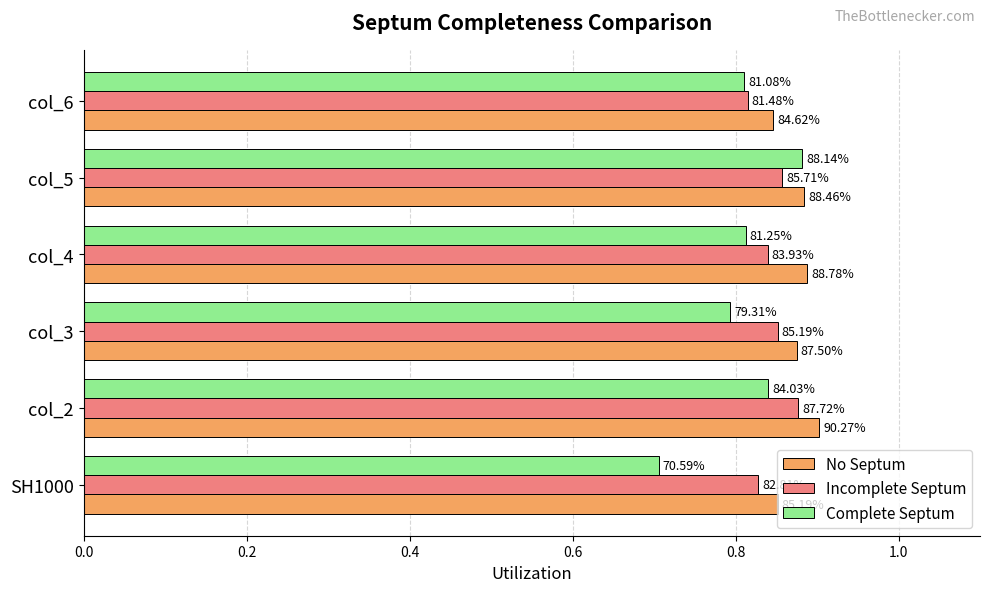

What are all the series names shown in the legend?

No Septum, Incomplete Septum, Complete Septum